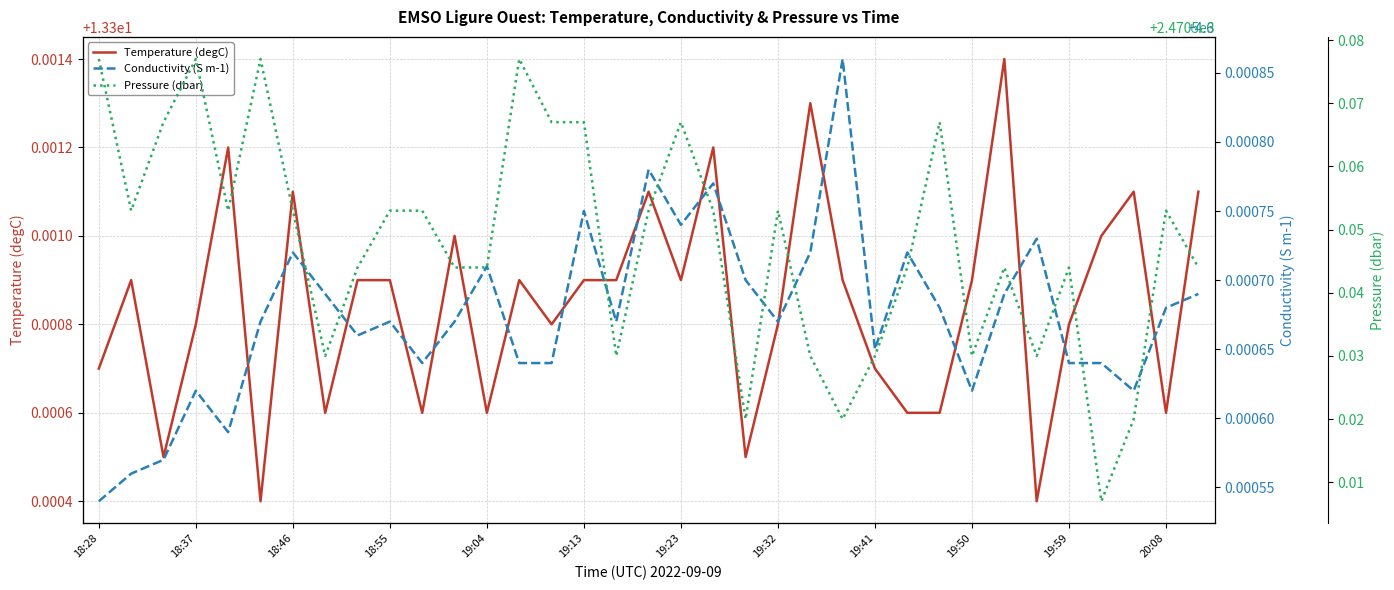

List the series in order of their peak value, lowest first.

Conductivity (S m-1), Temperature (degC), Pressure (dbar)